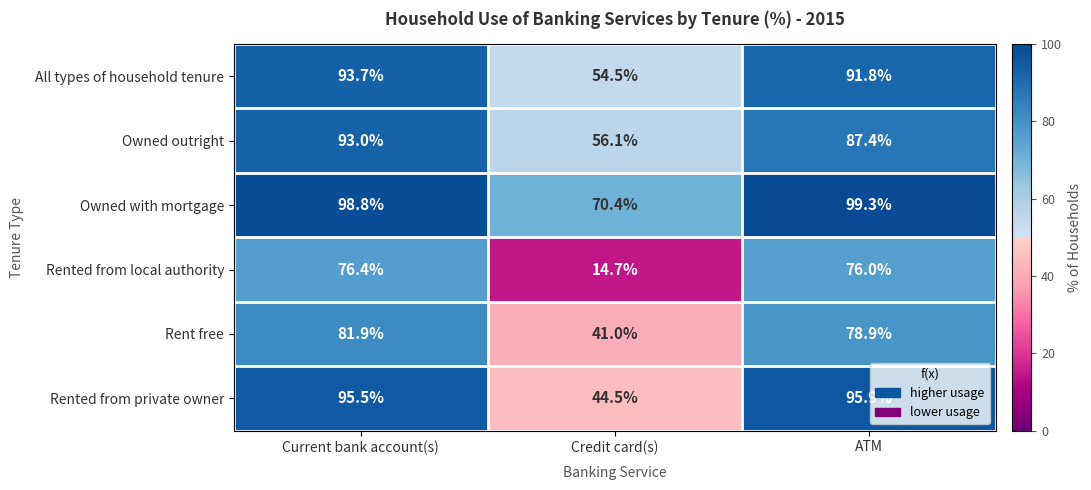

Between Current bank account(s) and ATM, which series saw the biggest shift?

Owned outright